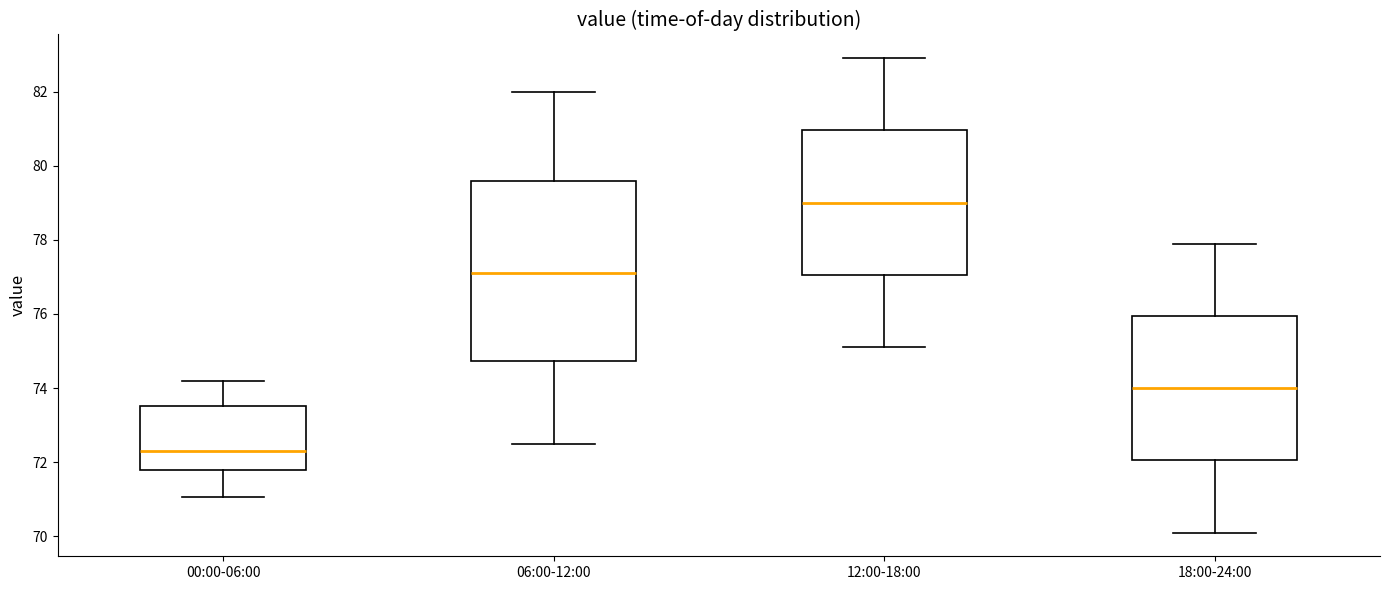

Reading left to right, read every box against the y-axis: the position of its median line, the range the box covers, and the ends of its whiskers. The values are not printed on the chart, so give them approximately, as read against the axis.

00:00-06:00: median 72.2, box 71.8 to 73.6, whiskers 71.0 to 74.2
06:00-12:00: median 77.2, box 74.8 to 79.6, whiskers 72.6 to 82.0
12:00-18:00: median 79.0, box 77.0 to 81.0, whiskers 75.2 to 83.0
18:00-24:00: median 74.0, box 72.0 to 76.0, whiskers 70.2 to 78.0